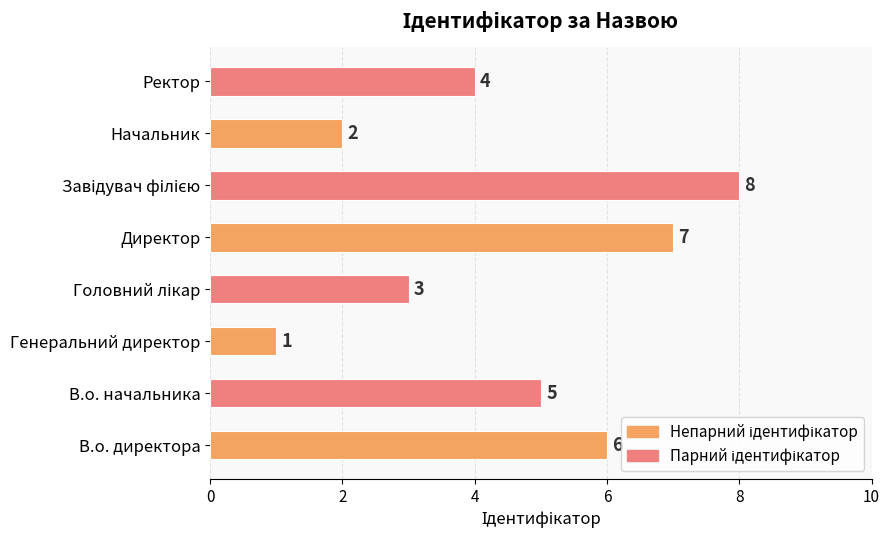

How many bars are there in total?

8